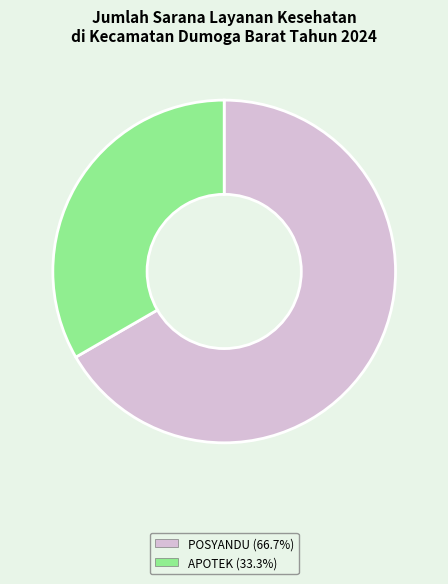

Does any single category account for the majority?

Yes